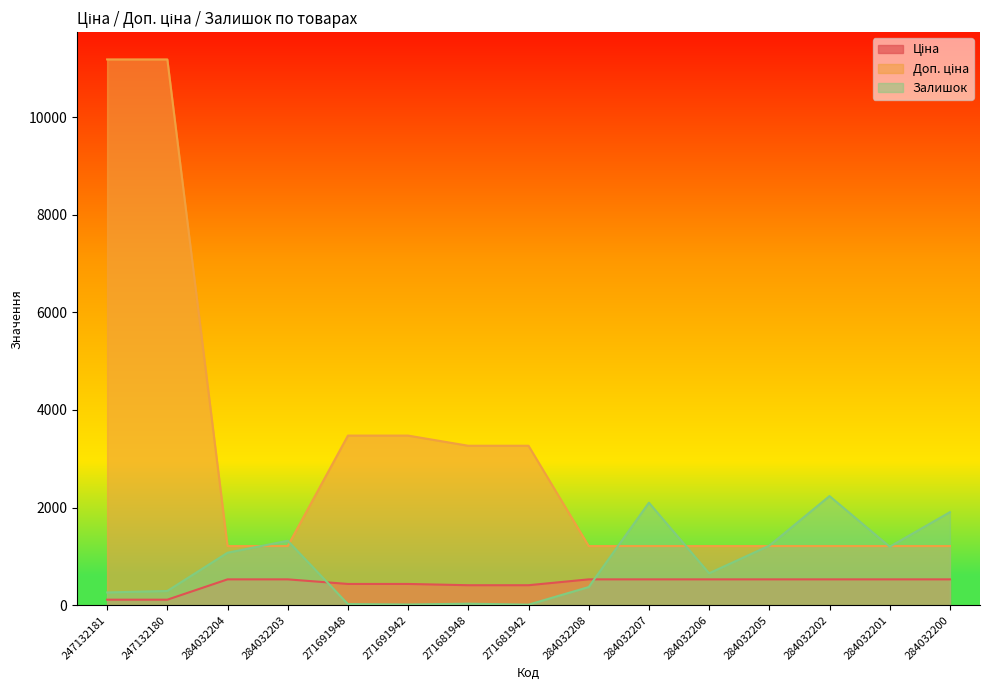

What is the difference between the maximum and minimum values in the Ціна series?

416.4